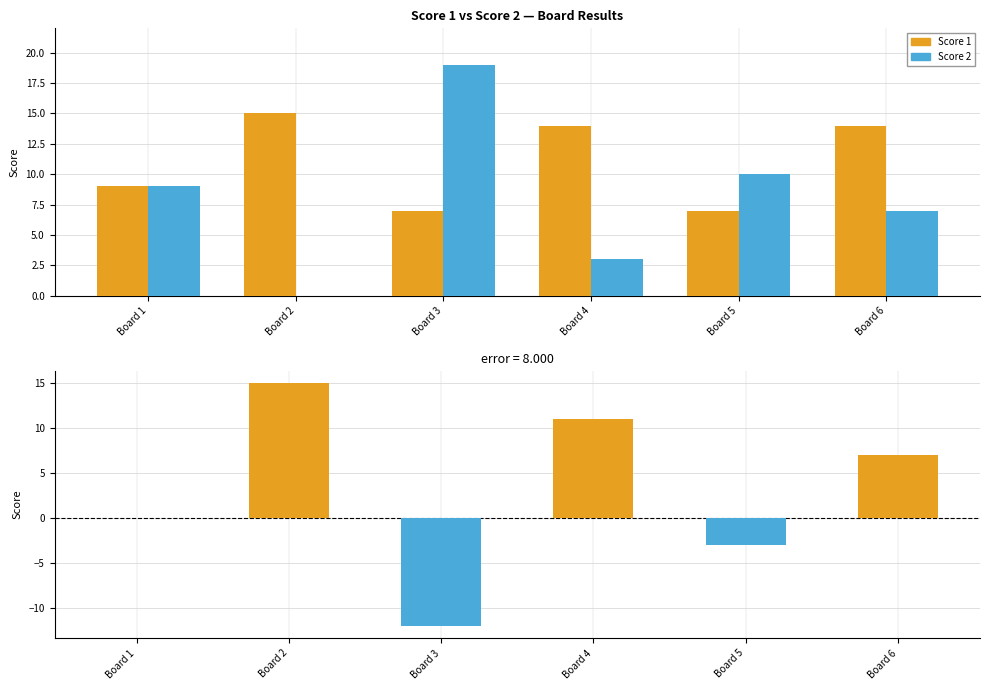

Are the bars horizontal?

No